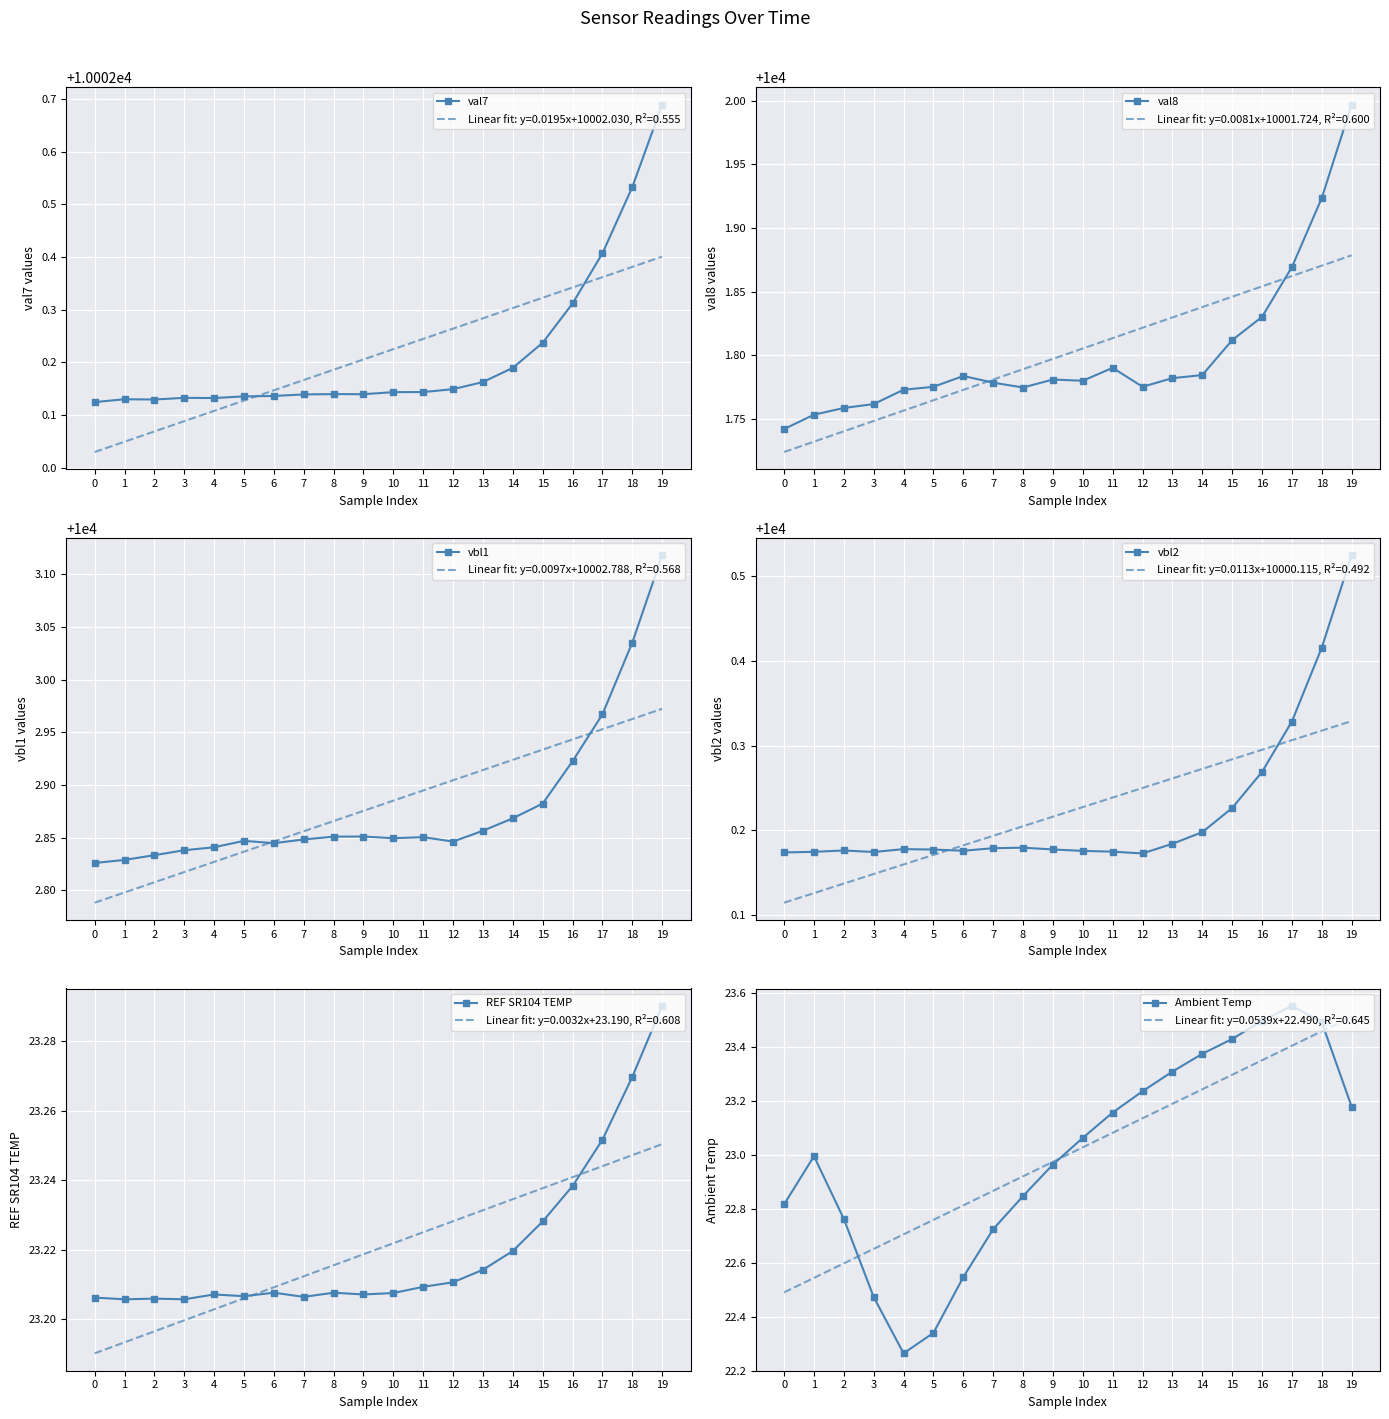

Which series has the widest spread of values?

Ambient Temp